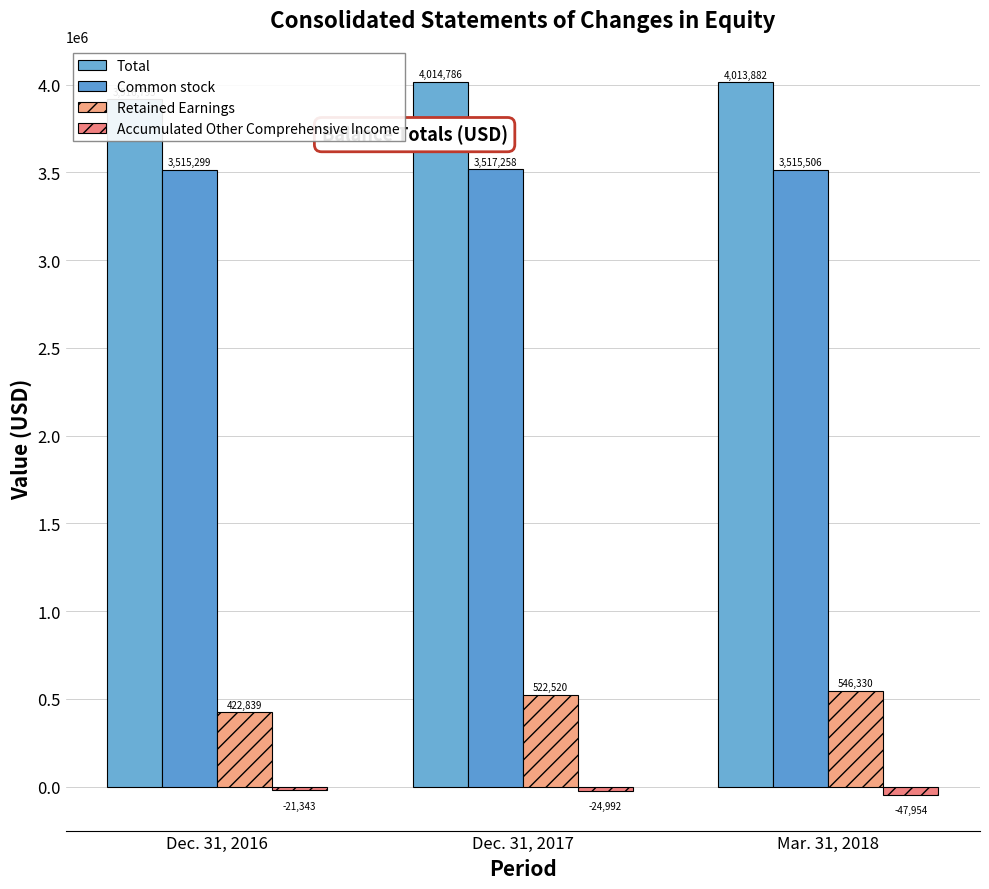

Where does the Common stock series first go above 3515506?

Dec. 31, 2017